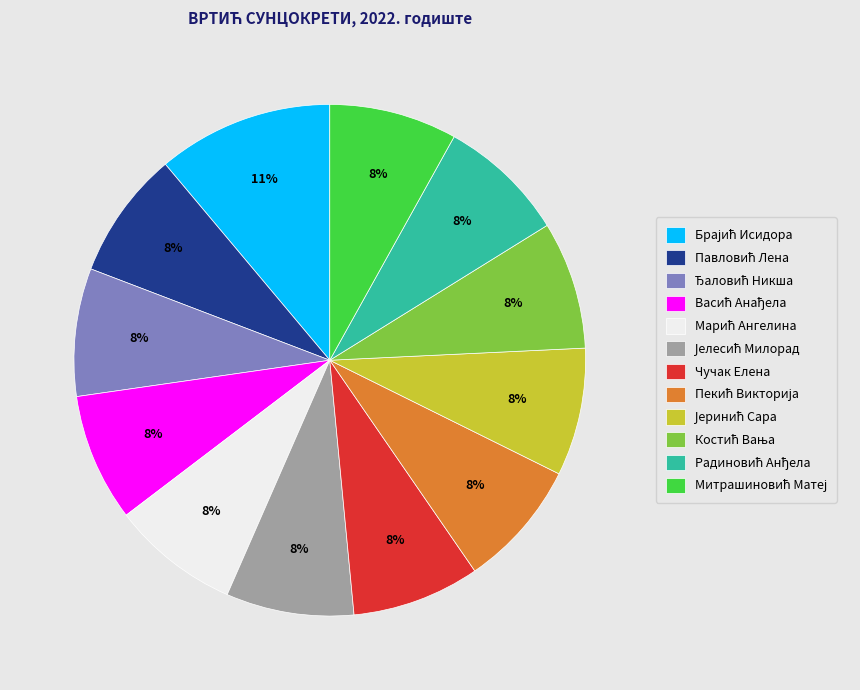

To the nearest percent, what is the average slice percentage?

8%